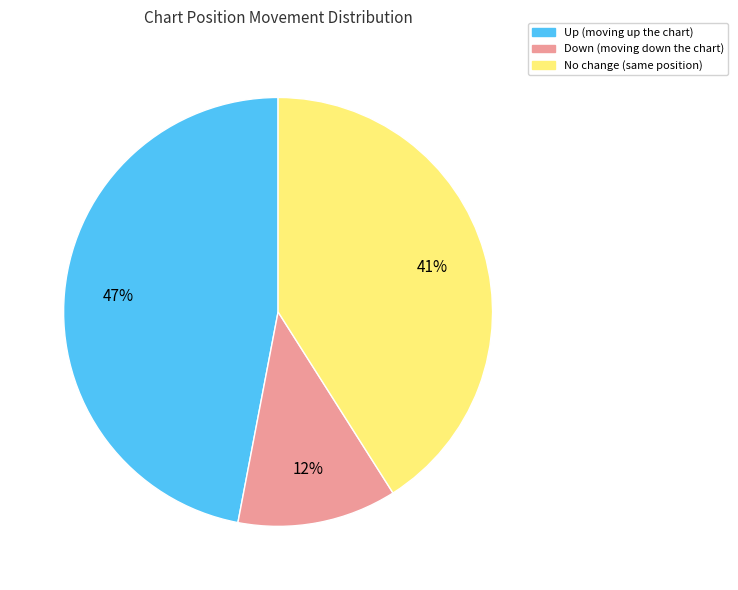

To the nearest percent, what is the average slice percentage?

33%